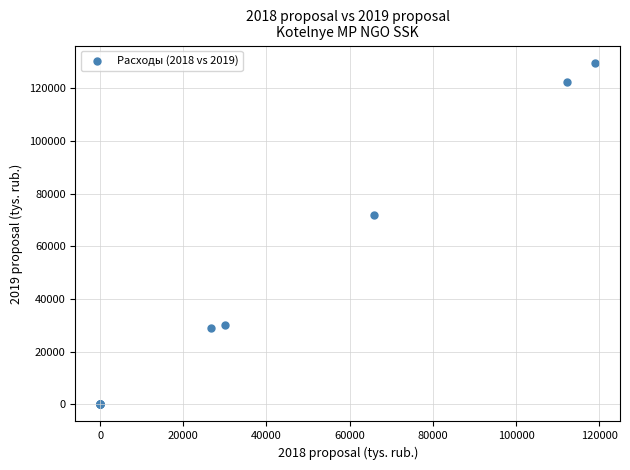

What Y value in the scatter plot is closest to 64829?

71836.6